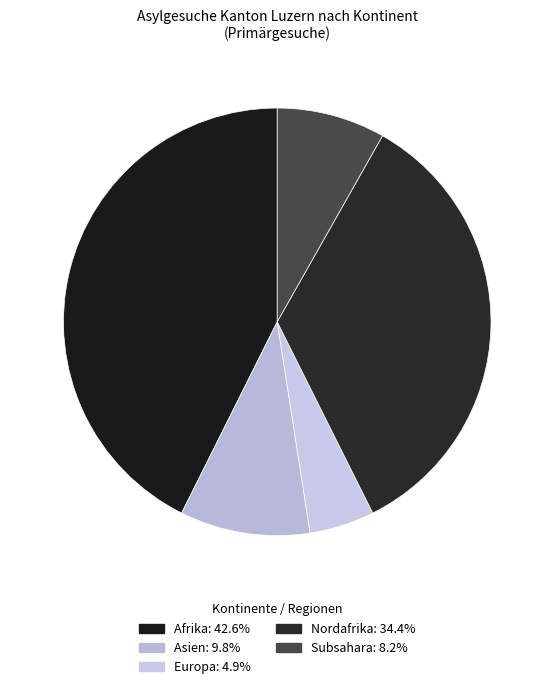

What percentage is the Nordafrika slice, to the nearest percent?

34%